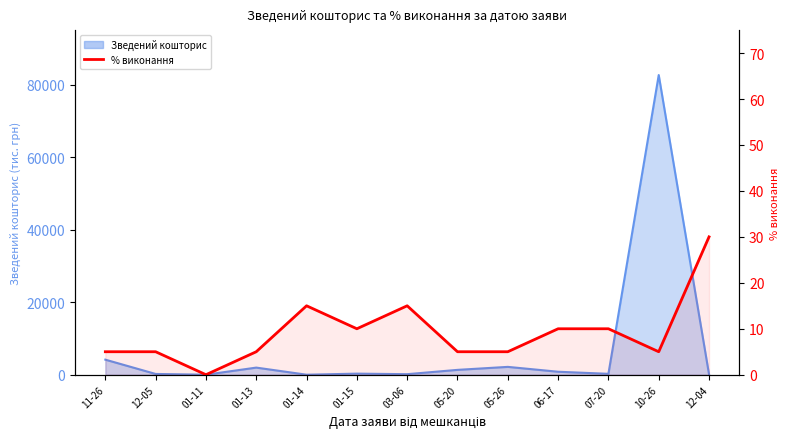

Reading left to right, what are all the values shown in this chart?

5	5	0	5	15	10	15	5	5	10	10	5	30